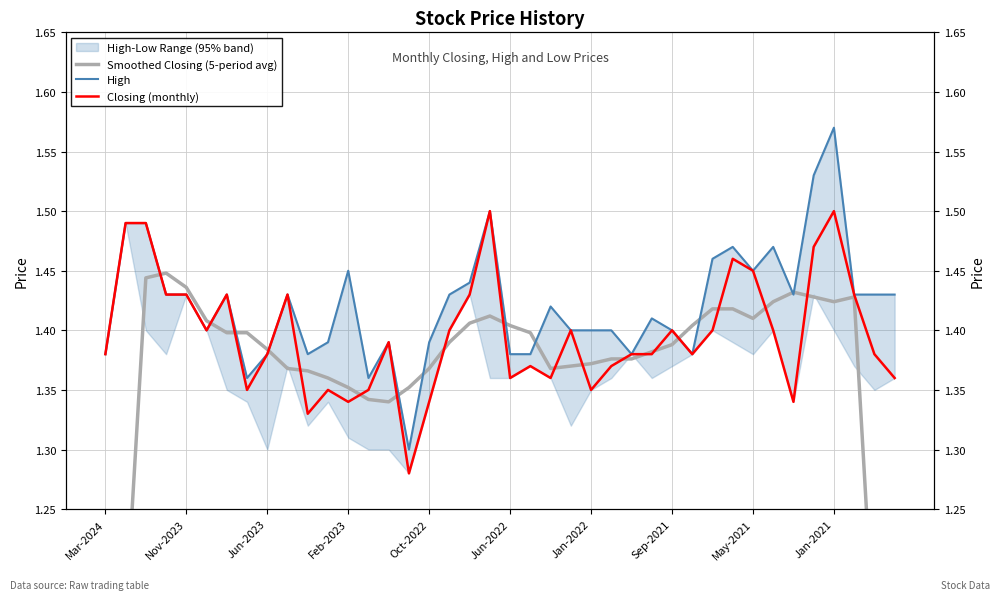

True or false: High has a value of 1.4 at 14.

True